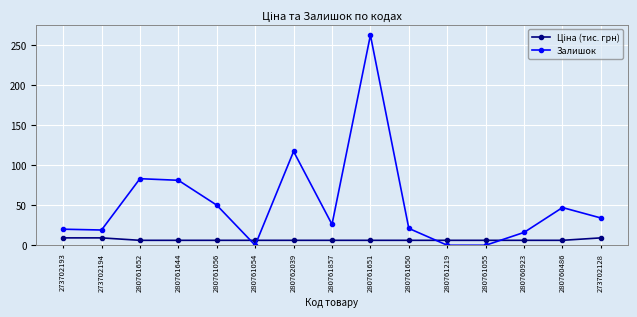

What position from the right is 273702128?

1